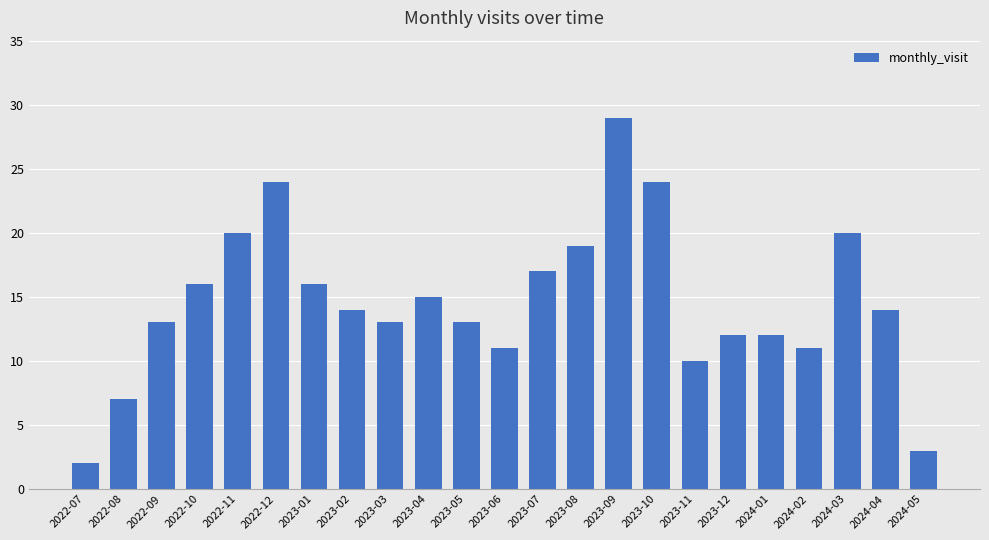

Reading right to left, transcribe all the data shown in this chart.

2024-05=3	2024-04=14	2024-03=20	2024-02=11	2024-01=12	2023-12=12	2023-11=10	2023-10=24	2023-09=29	2023-08=19	2023-07=17	2023-06=11	2023-05=13	2023-04=15	2023-03=13	2023-02=14	2023-01=16	2022-12=24	2022-11=20	2022-10=16	2022-09=13	2022-08=7	2022-07=2